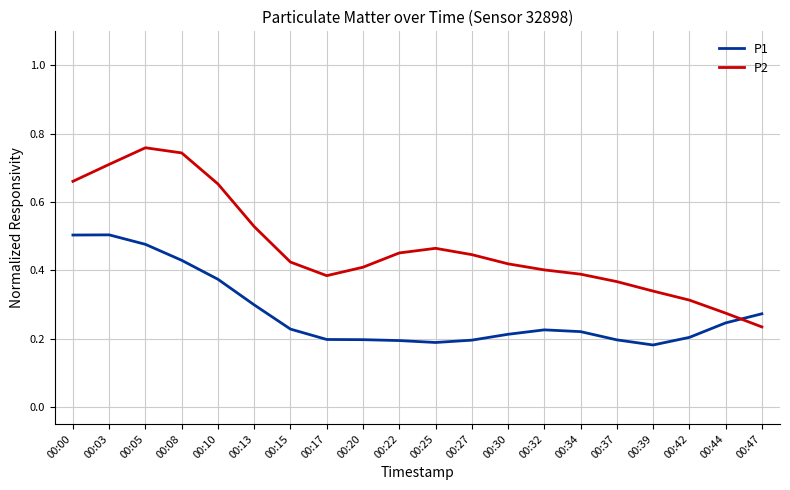

What are all the series names shown in the legend?

P1, P2